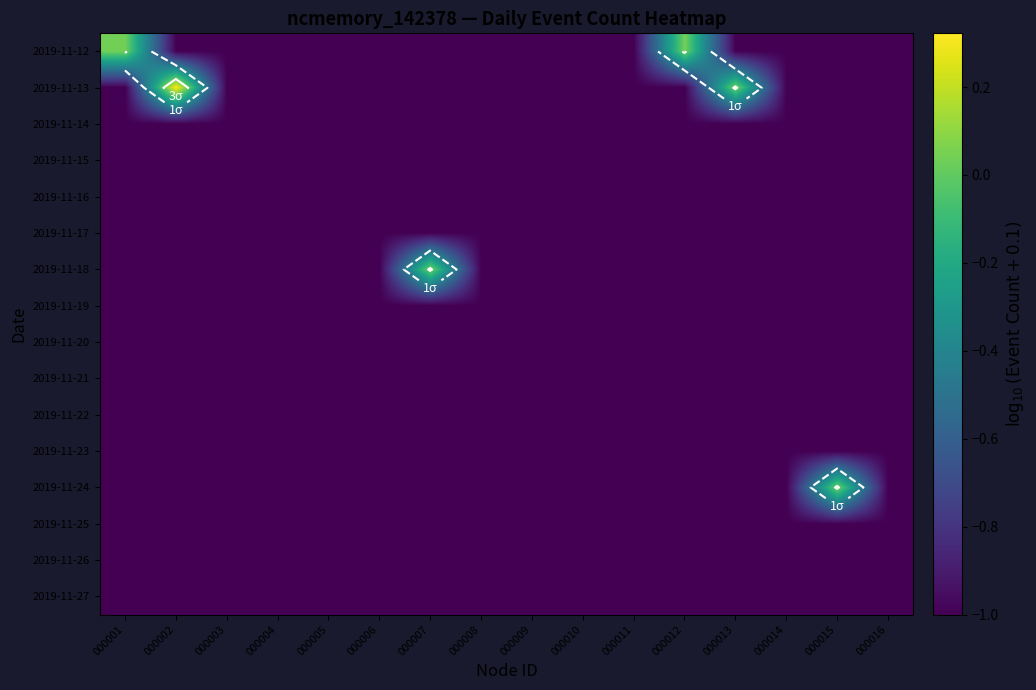

The value of 2019-11-15 at 000008 is -1.0. True or false?

True